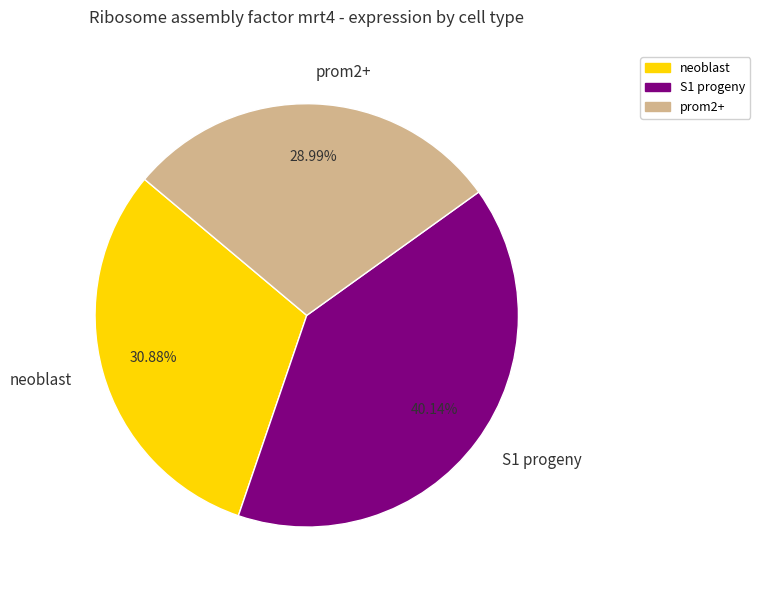

How many slices are in this pie chart?

3